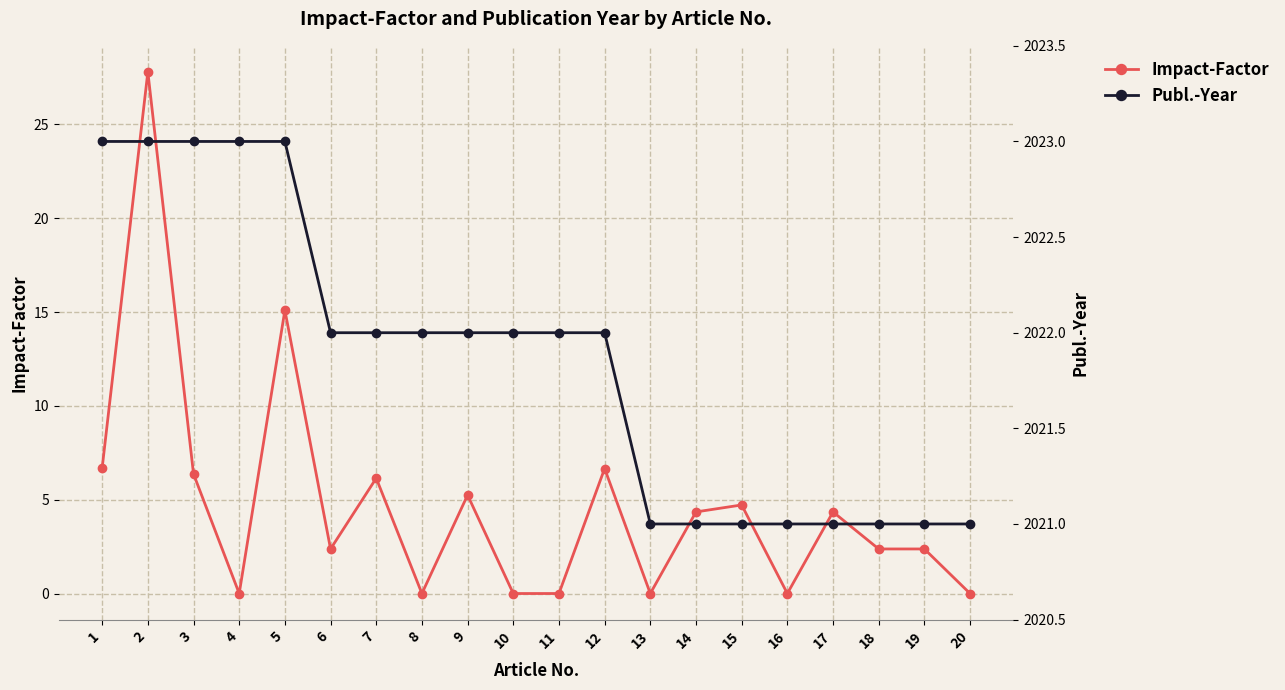

Reading left to right, list all the values displayed in this chart.

Impact-Factor: 1=6.7	2=27.8	3=6.4	4=0.0	5=15.1	6=2.4	7=6.1	8=0.0	9=5.2	10=0.0	11=0.0	12=6.7	13=0.0	14=4.3	15=4.7	16=0.0	17=4.3	18=2.4	19=2.4	20=0.0
Publ.-Year: 1=2023.0	2=2023.0	3=2023.0	4=2023.0	5=2023.0	6=2022.0	7=2022.0	8=2022.0	9=2022.0	10=2022.0	11=2022.0	12=2022.0	13=2021.0	14=2021.0	15=2021.0	16=2021.0	17=2021.0	18=2021.0	19=2021.0	20=2021.0